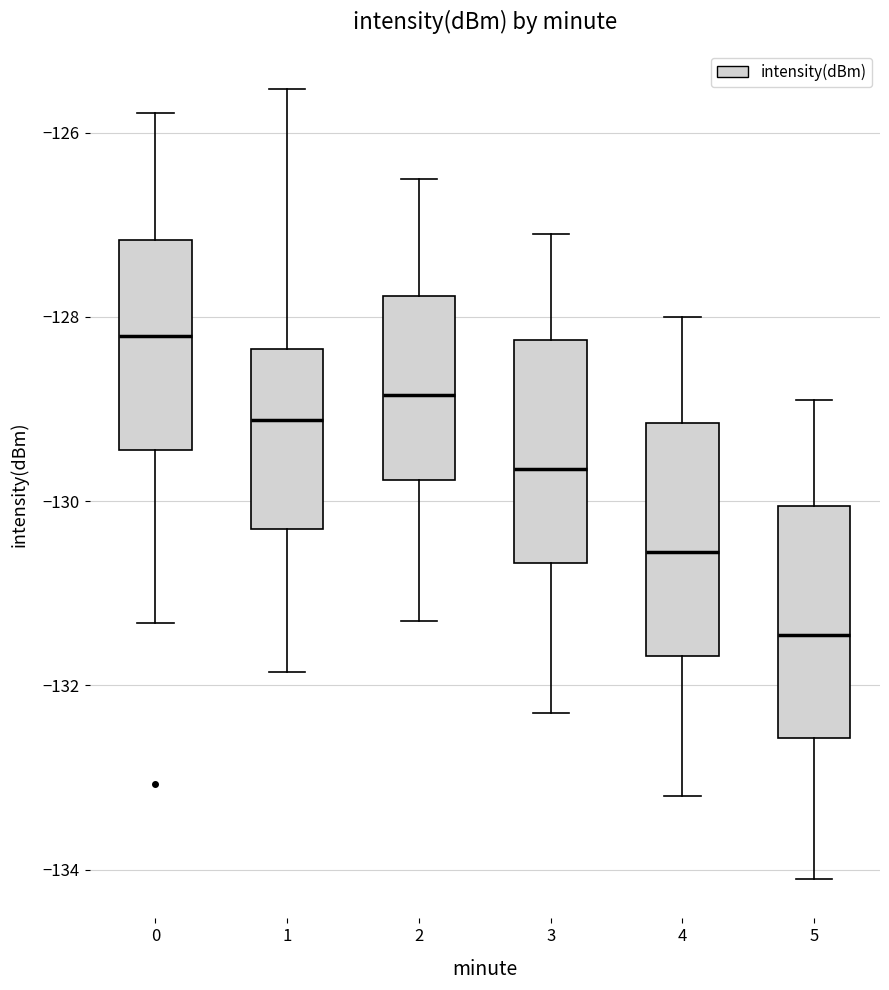

Where does the upper whisker of the box at x = 5 end on the y-axis? The values are not printed on the chart, so give them approximately, as read against the axis.

-128.8